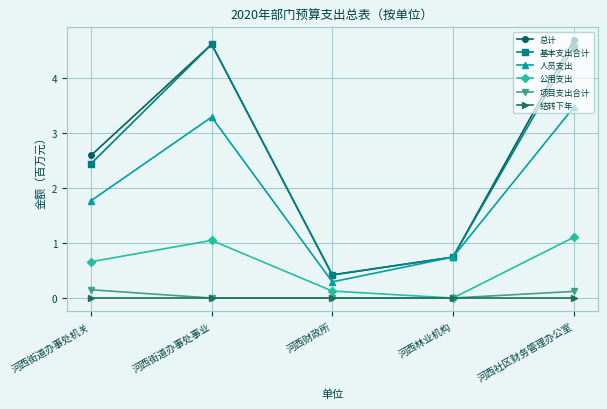

Is the value of 基本支出合计 at 河西财政所 greater than the value of 公用支出 at 河西林业机构?

Yes